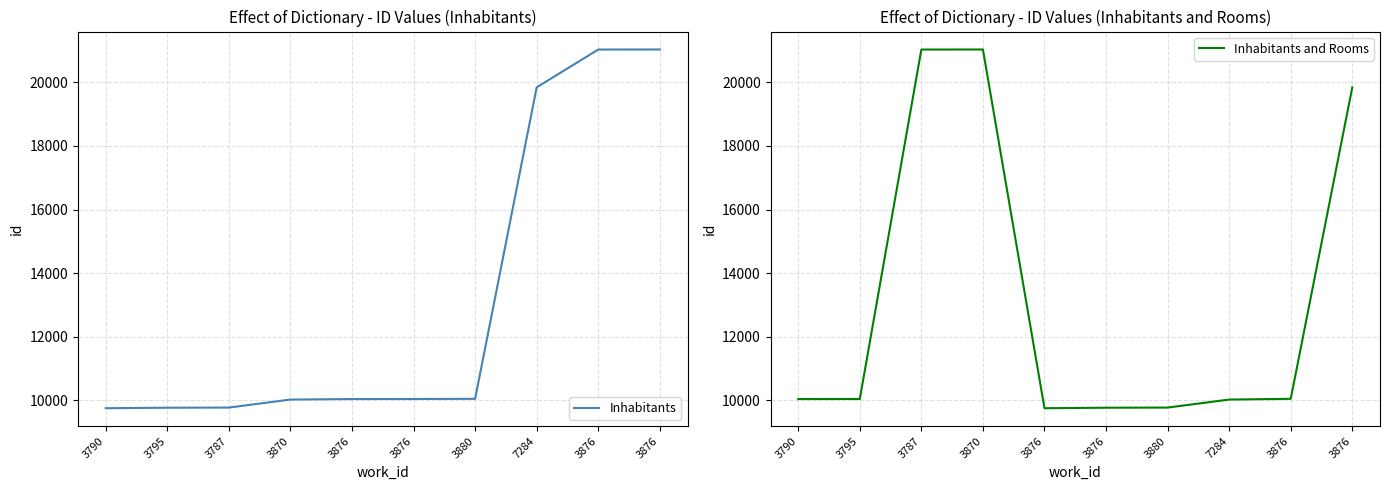

The value of Inhabitants and Rooms at 3876 is 9770. True or false?

True